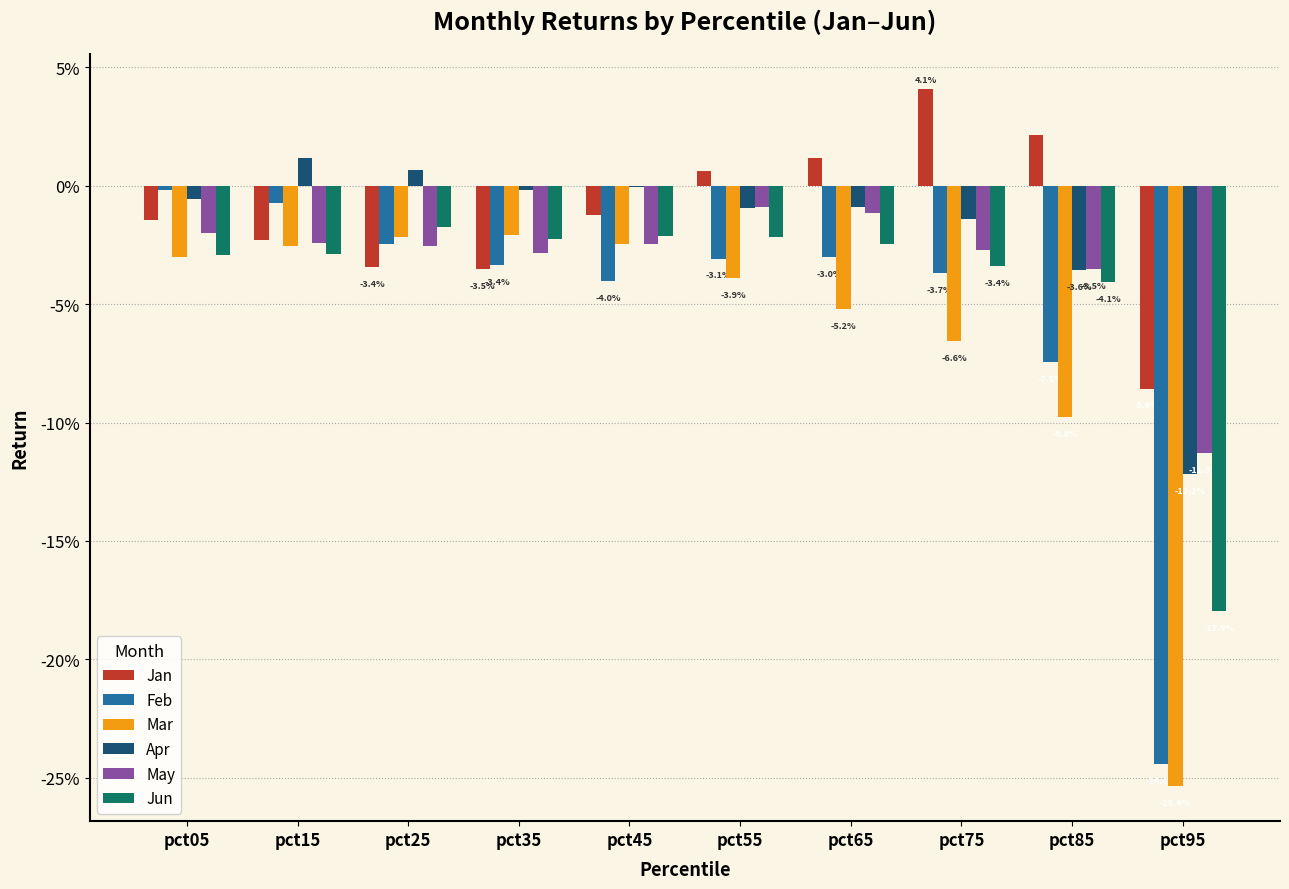

Are the bars horizontal?

No